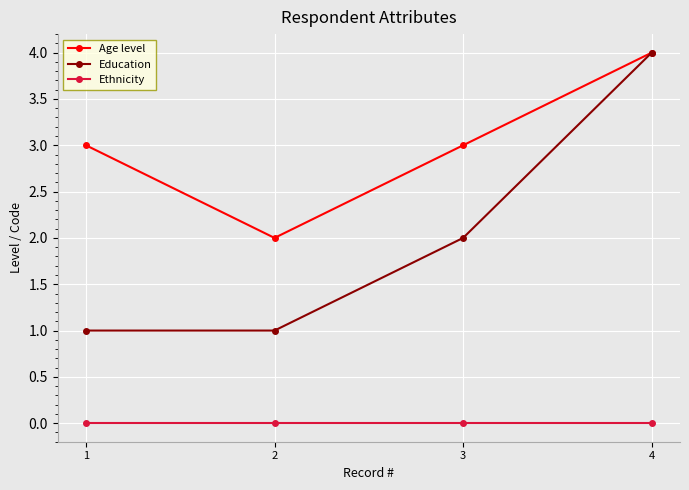

What is the difference between the Education values at 3 and 1?

1